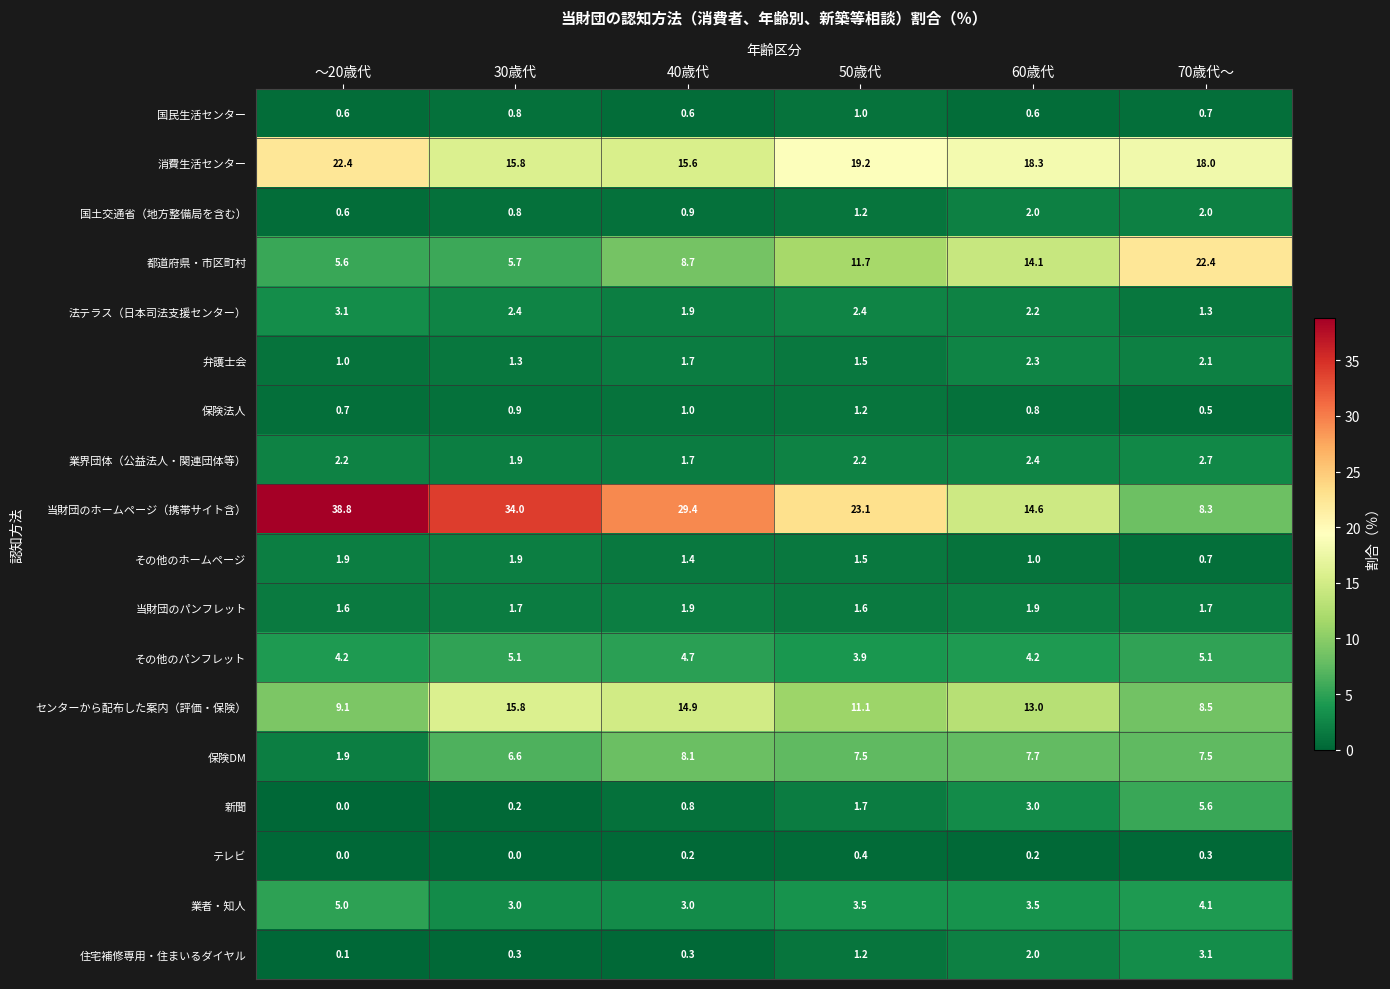

What is the difference between the highest and lowest values at 70歳代～?

22.1